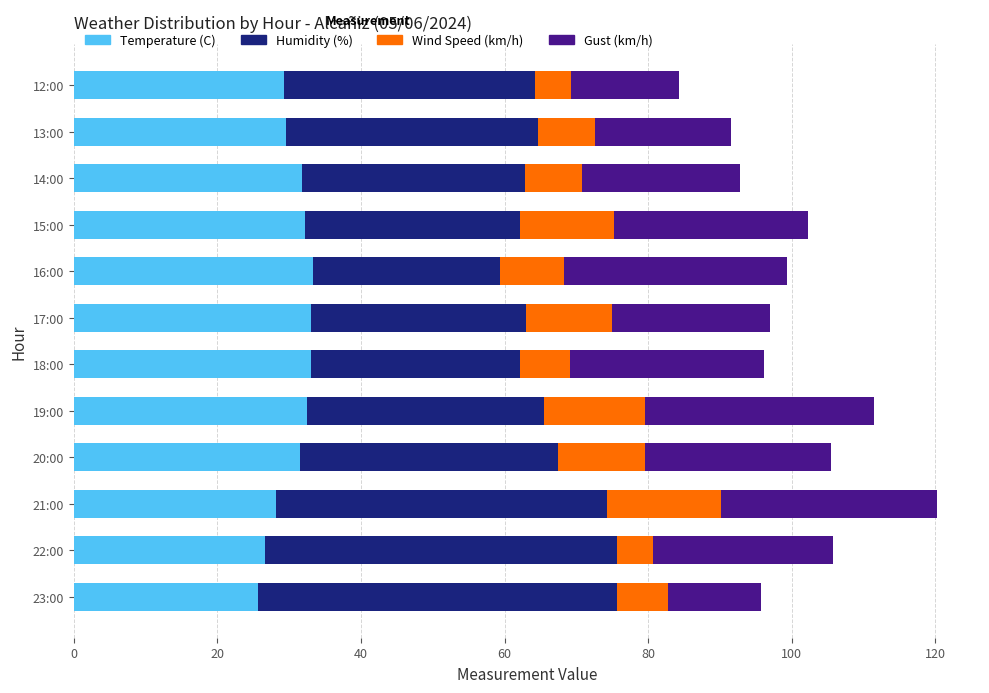

What is the total value across all series at 13:00?

91.6